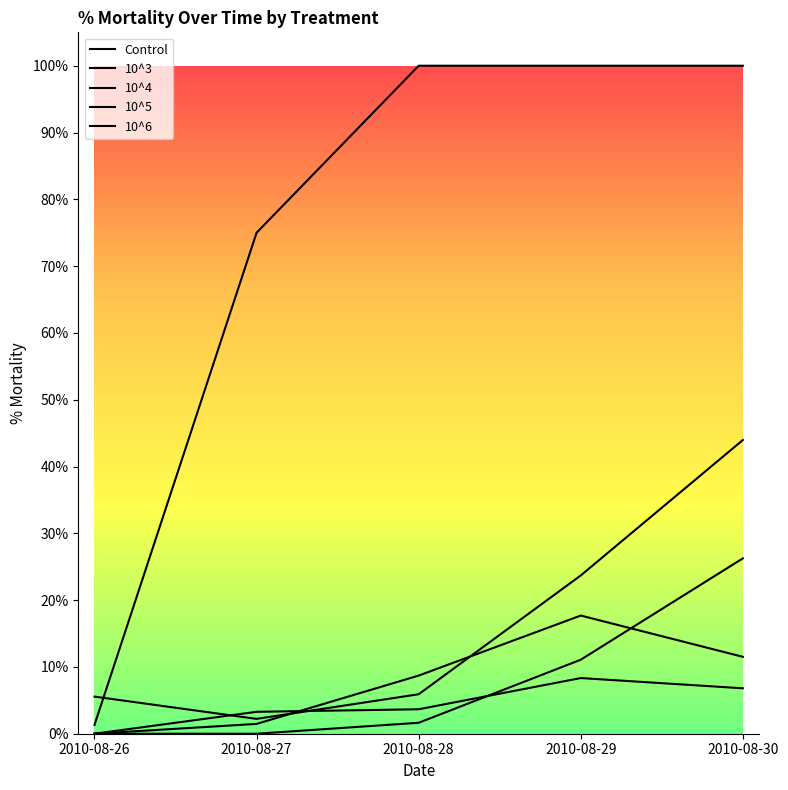

Rank the series at 2010-08-26 from highest to lowest value.

10^5, 10^6, Control, 10^3, 10^4